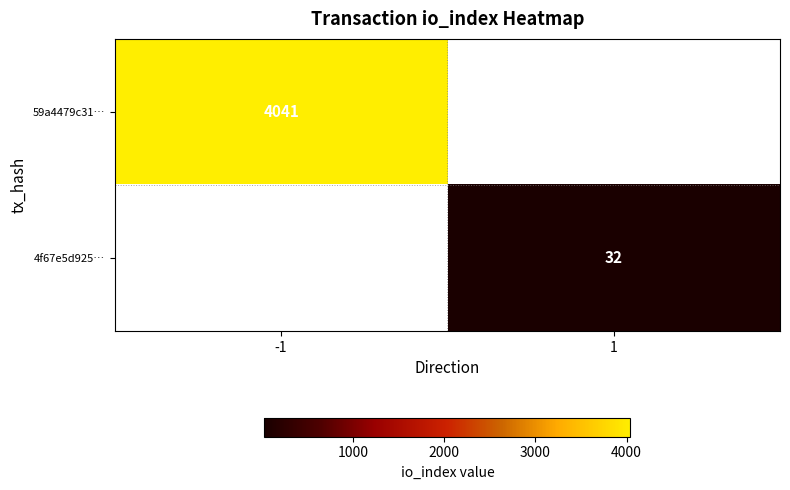

Which category has the lowest value across all series?

1